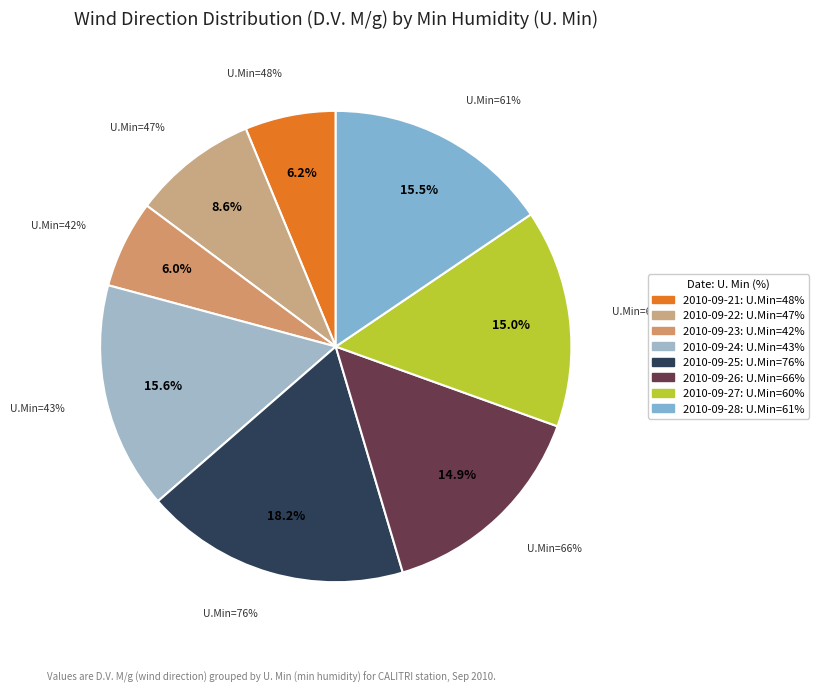

To the nearest percent, what is the difference between the 48 and 61 slice percentages?

9%